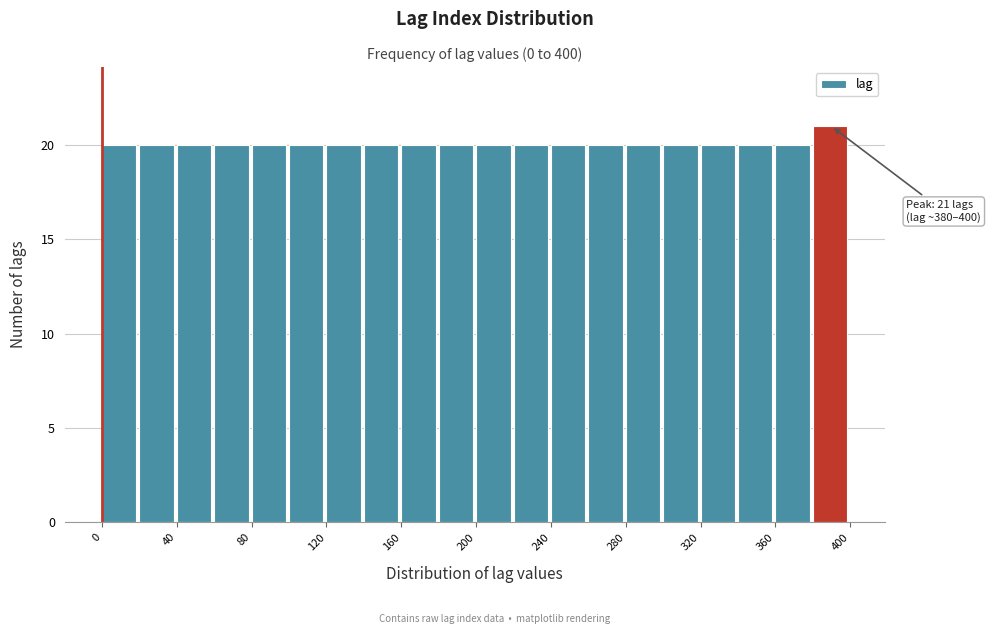

Which range on the x-axis has the tallest bar?

380 to 400